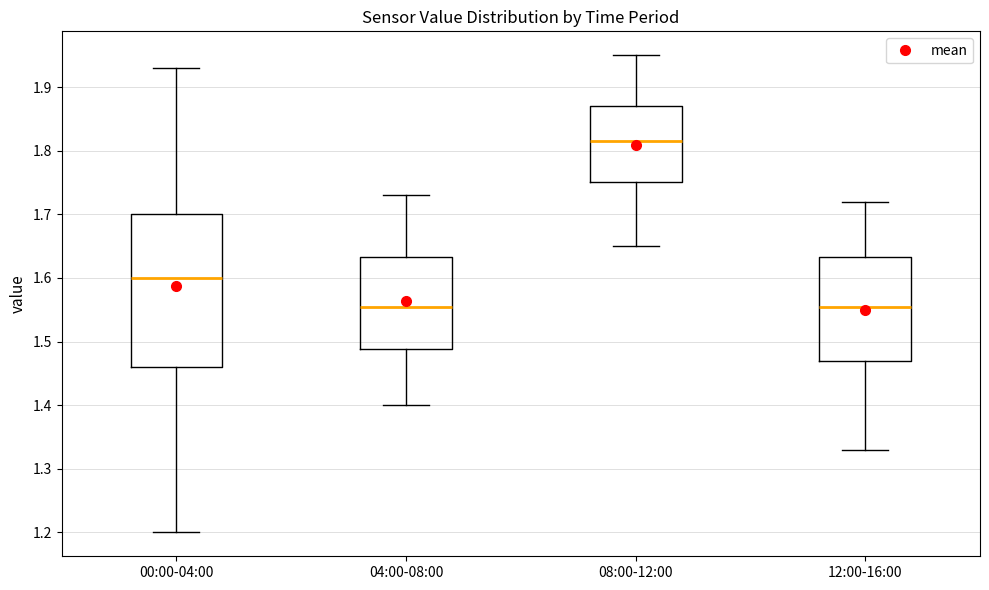

Which box's median line is the highest?

08:00-12:00